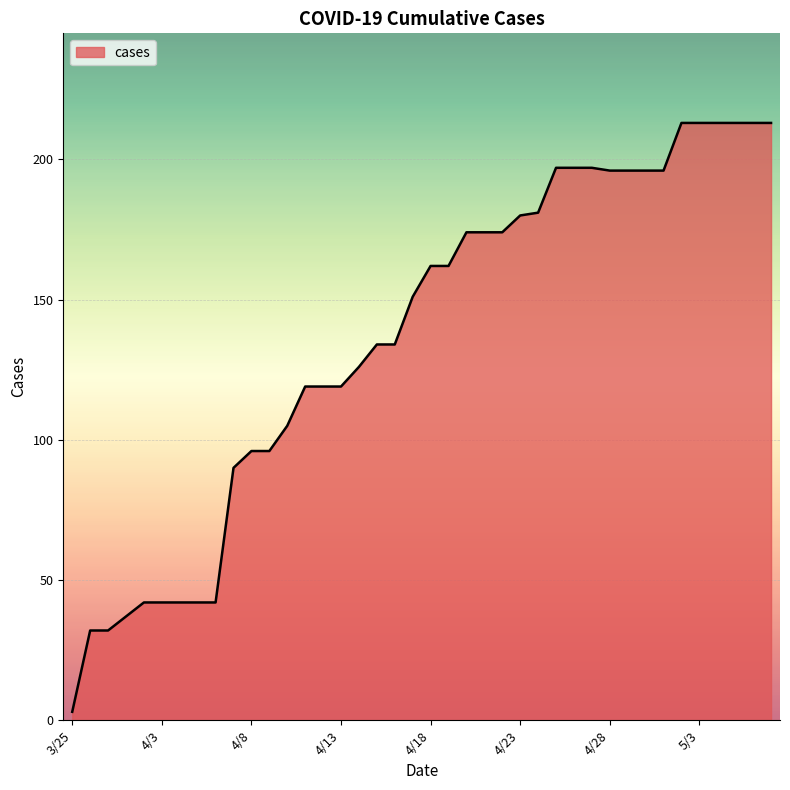

What is the greatest value displayed?

213